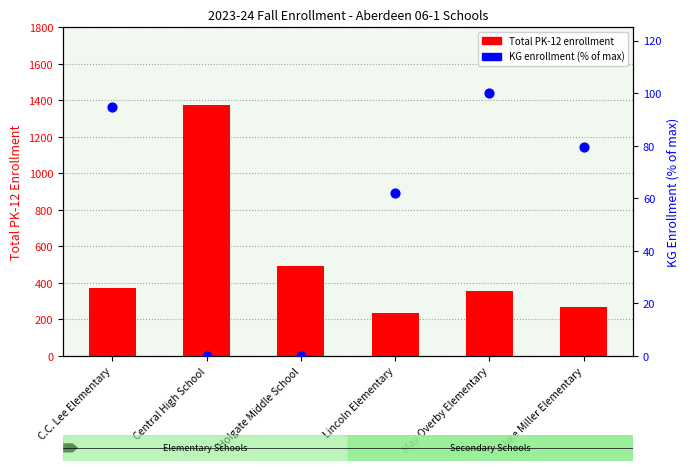

What are all the series names shown in the legend?

Total PK-12 enrollment, KG enrollment (% of max)